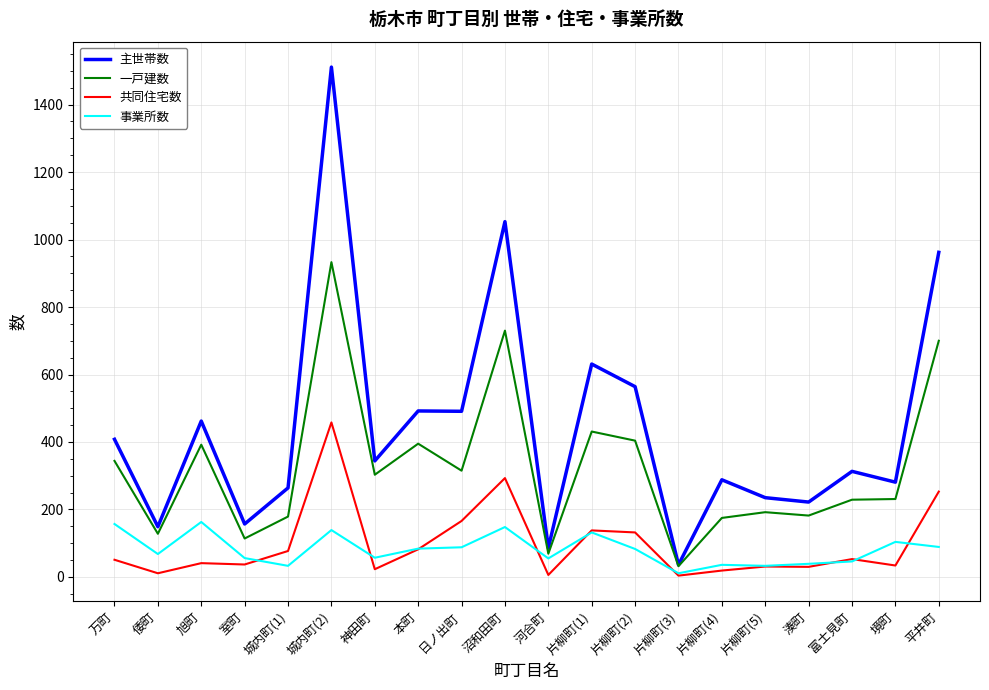

Which series has the largest range (max minus min)?

主世帯数